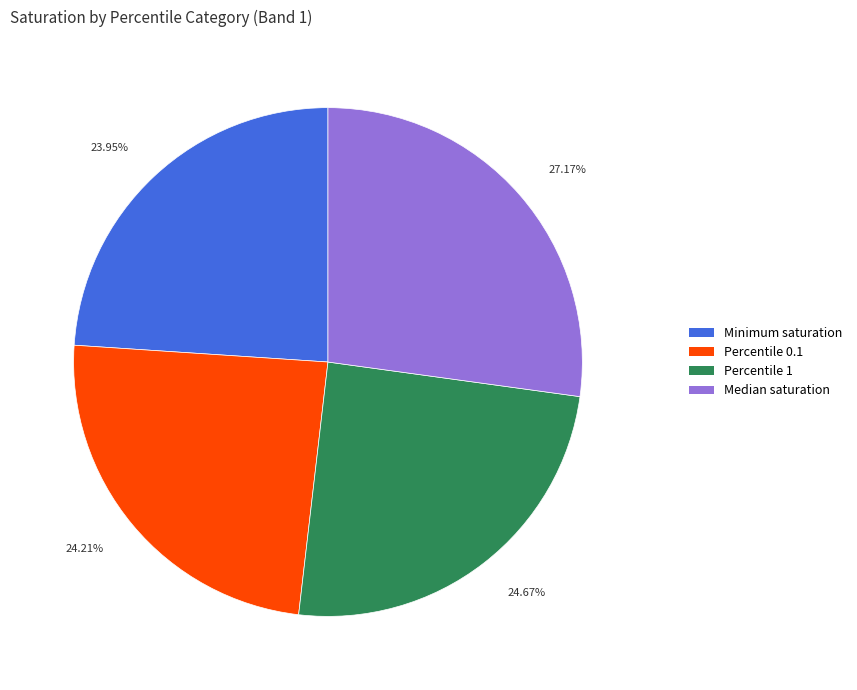

To the nearest percent, what percentage of the pie is Percentile 1?

25%